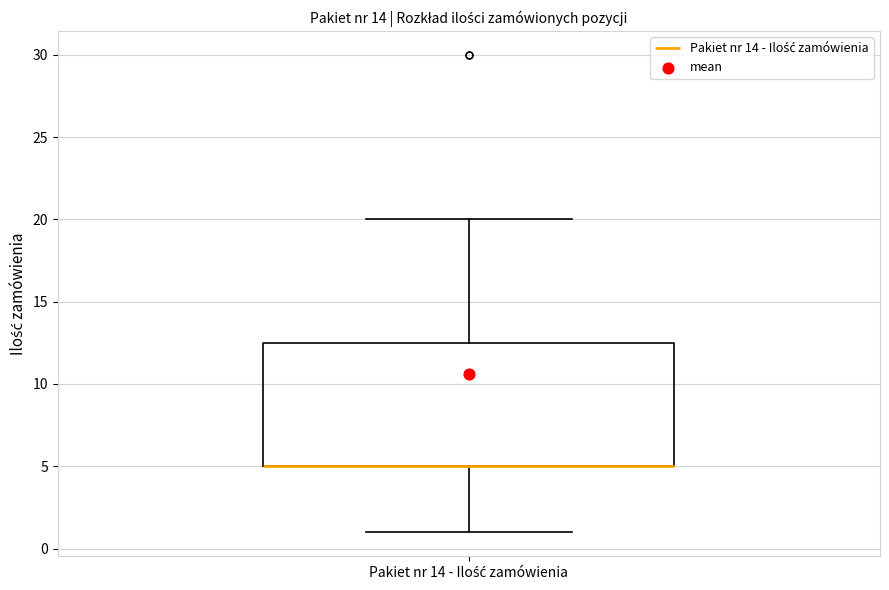

Read this box plot against the y-axis: the position of the median line, the range covered by the box, and the ends of both whiskers. The values are not printed on the chart, so give them approximately, as read against the axis.

median 5.0 (drawn on the box's lower edge), box 5.0 to 12.5, whiskers 1.0 to 20.0